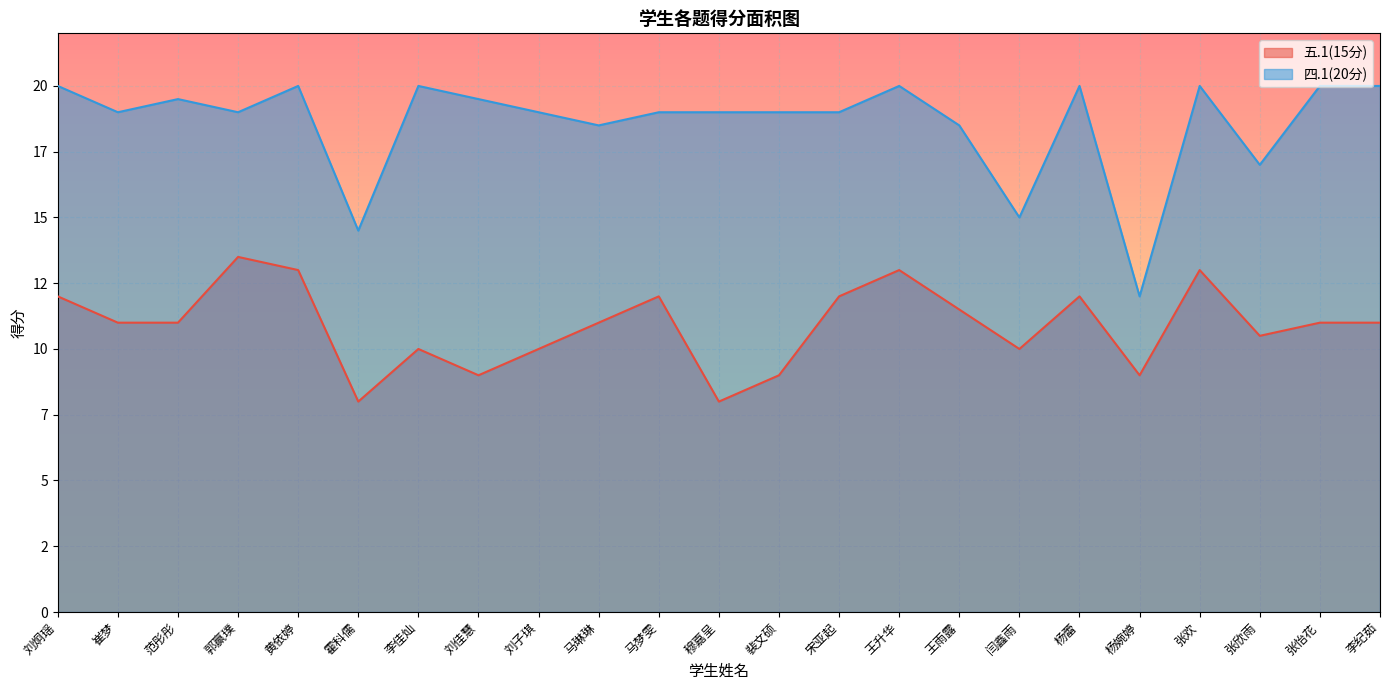

At which category does 四.1(20分) reach its first local valley?

崔梦